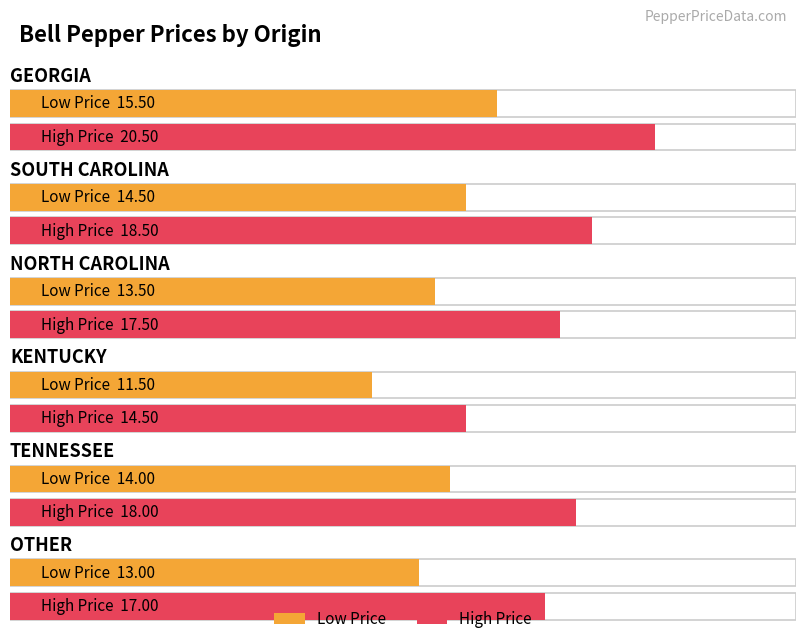

What is the difference between the highest and lowest values at KENTUCKY?

3.0